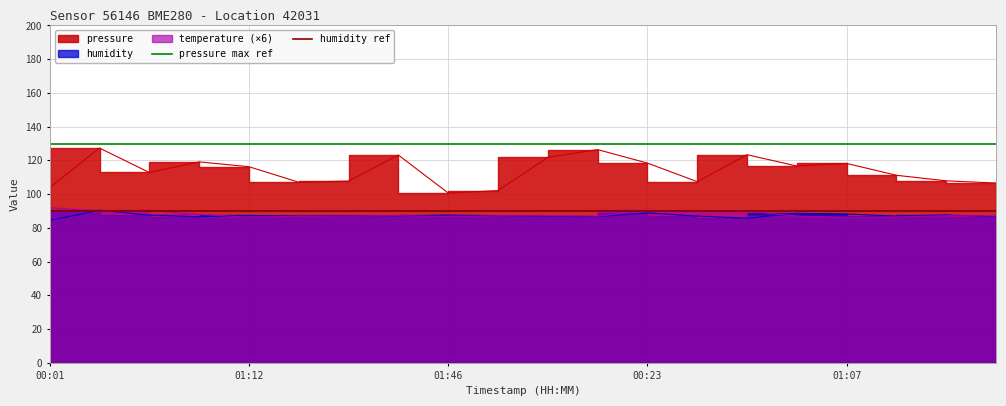

What is the average value of the humidity ref series?

90